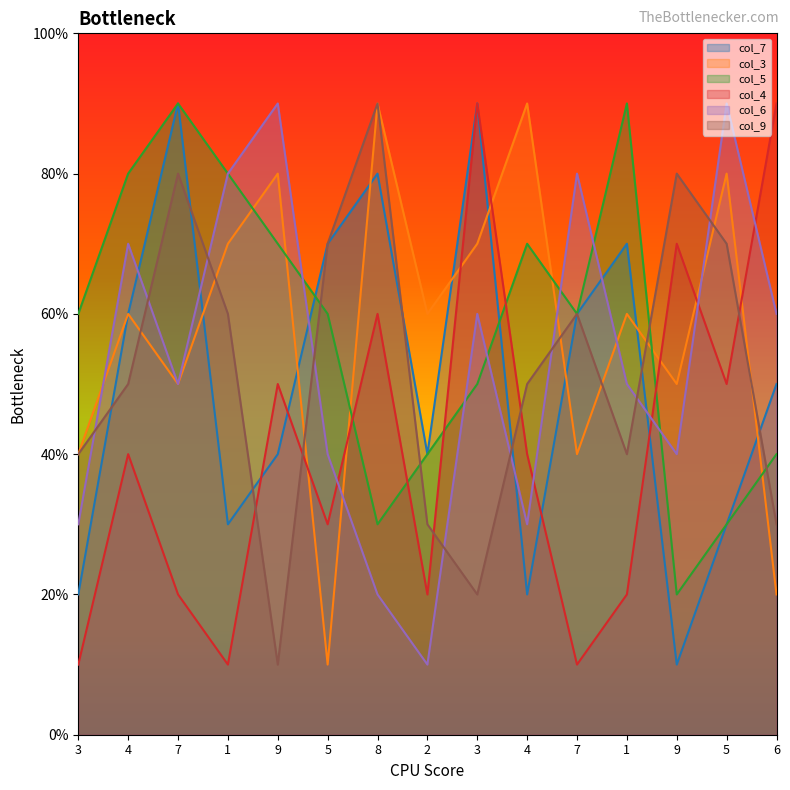

Is it true that col_6 equals 6 at 6?

True